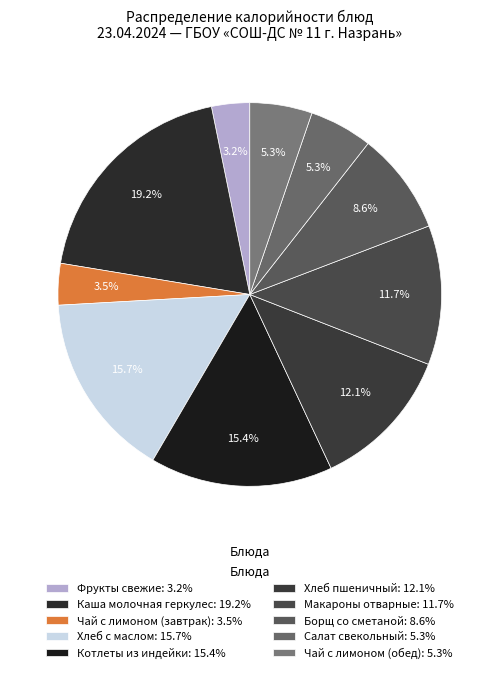

To the nearest percent, what is the average slice percentage?

10%